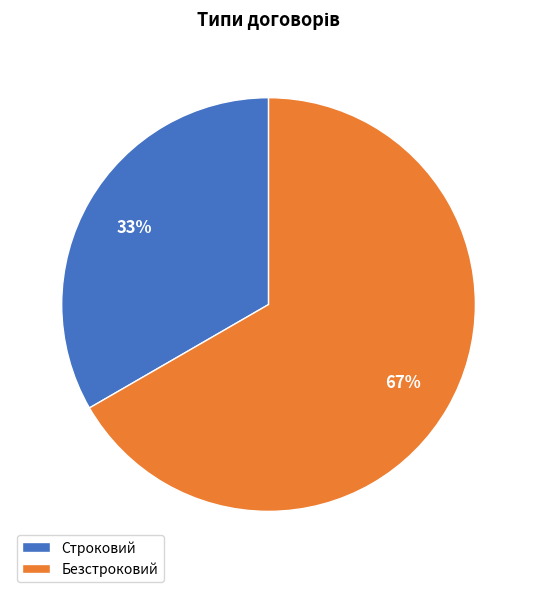

Do Строковий and Безстроковий together represent more than half of the pie?

Yes